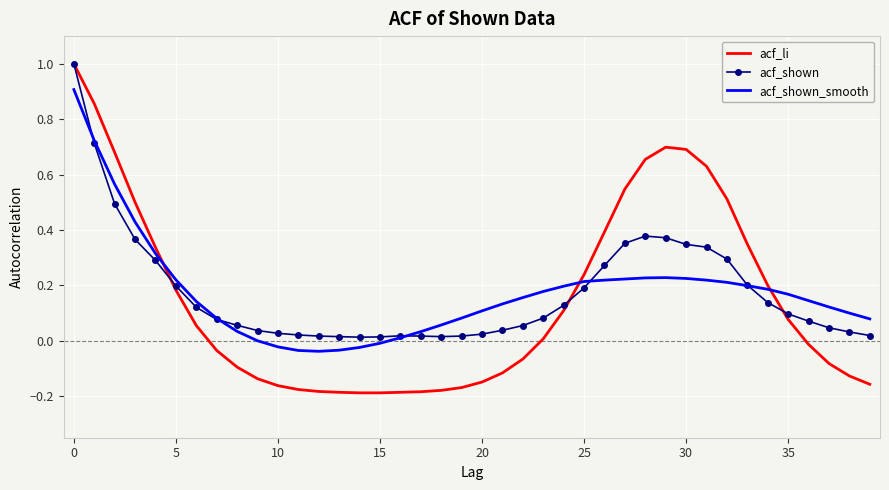

Which series has the widest spread of values?

acf_li